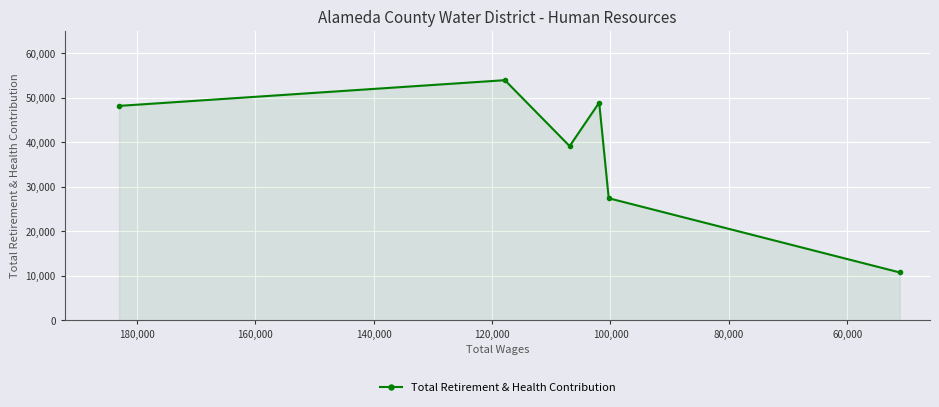

Reading left to right, what are all the values shown in this chart?

48202	53981	39160	48940	27449	10777